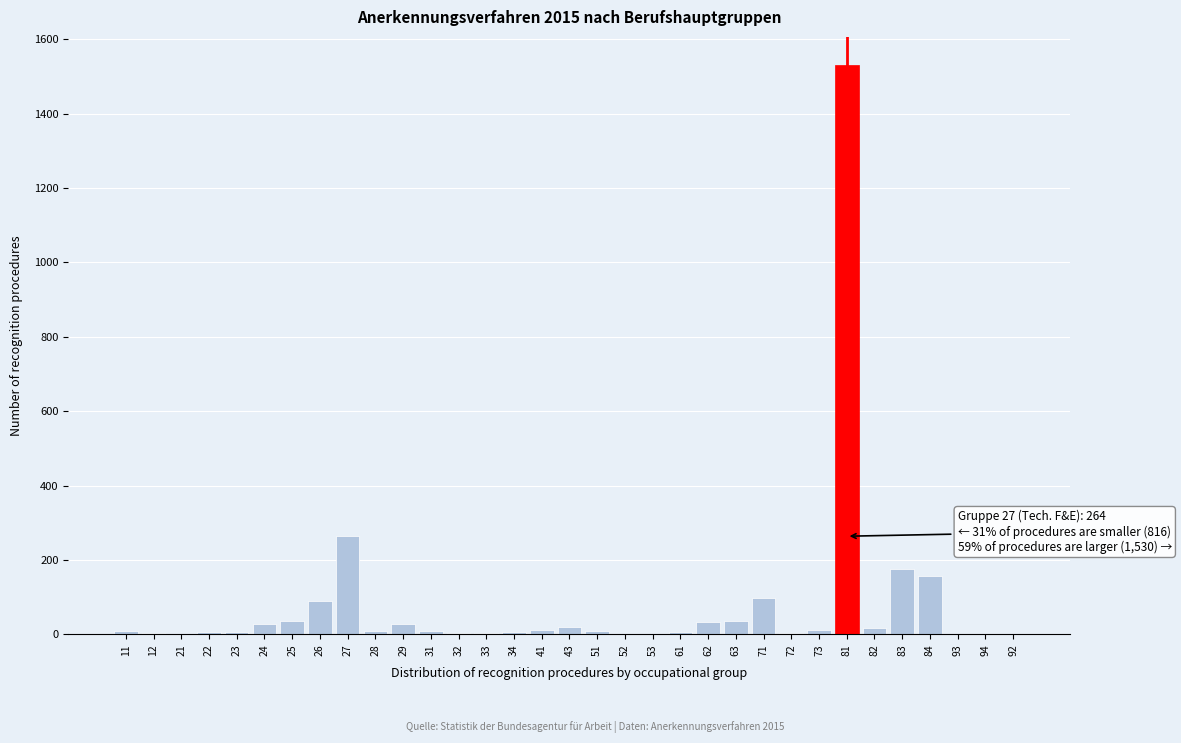

Which label corresponds to the largest value in the chart?

81